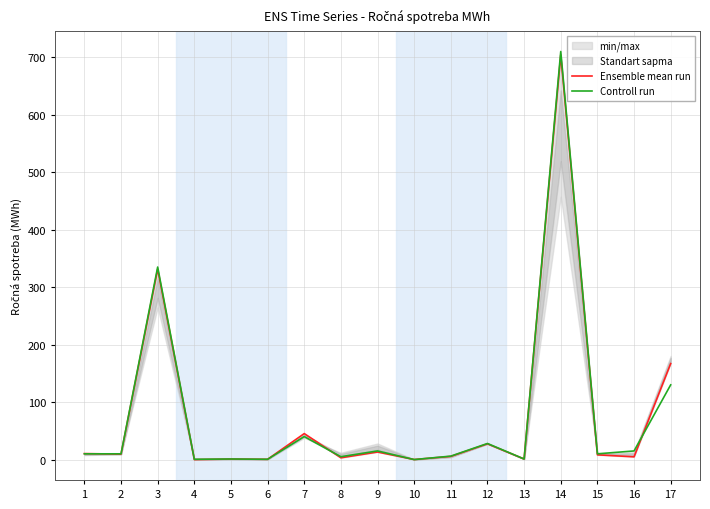

What is the total value across all series at 9?

28.1